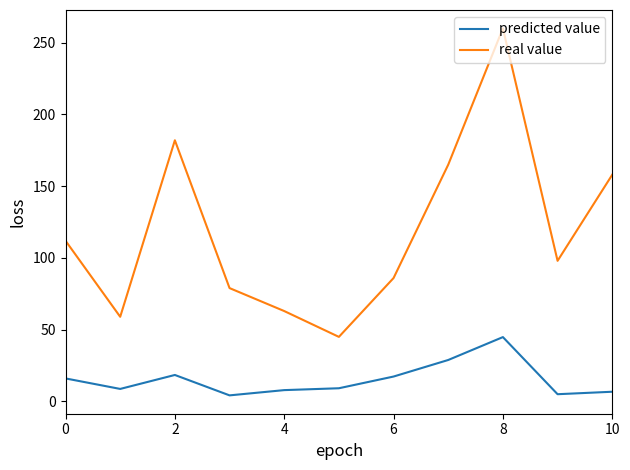

True or false: real value and predicted value cross at least once.

False